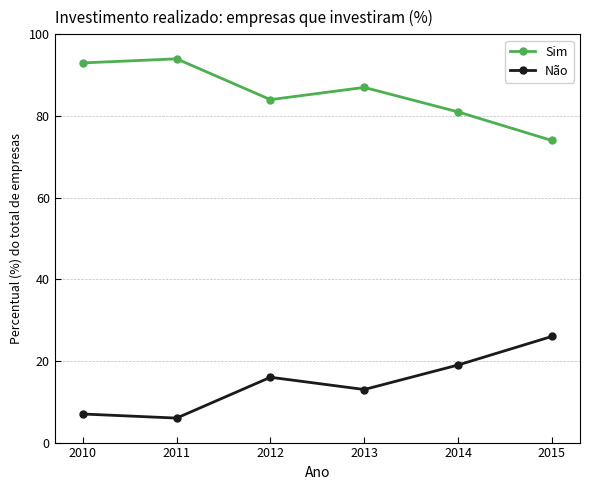

How many lines are shown in the chart?

2